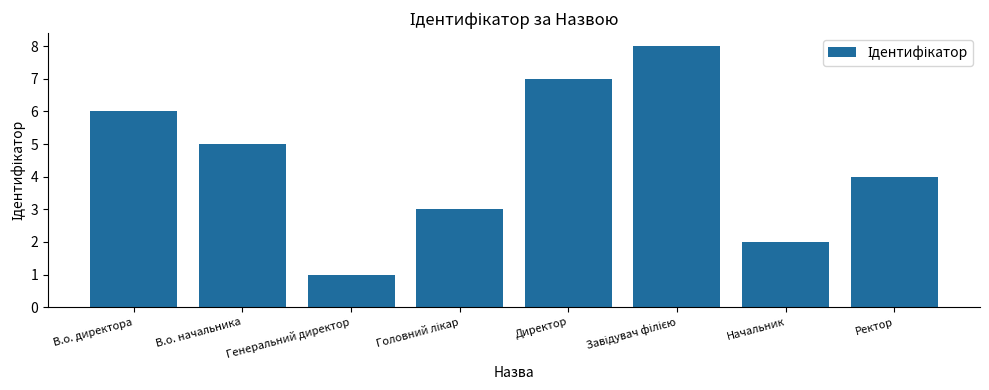

What is the sum of all values?

36